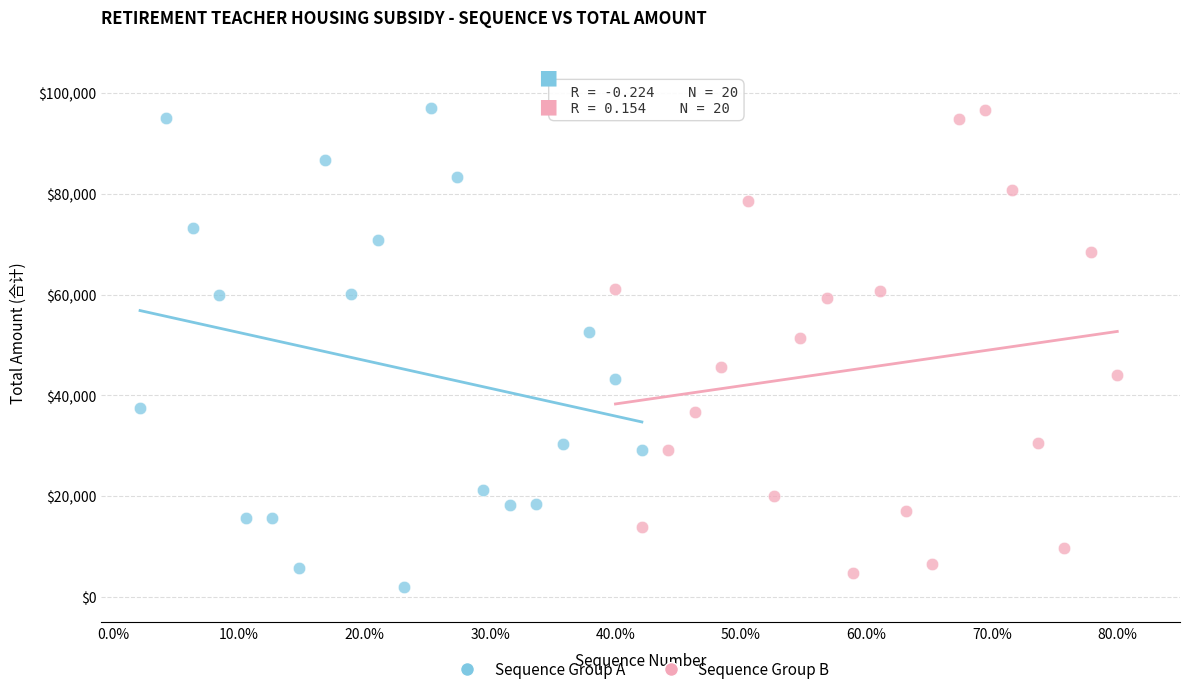

Which series has the widest spread of Y values?

Sequence Group A